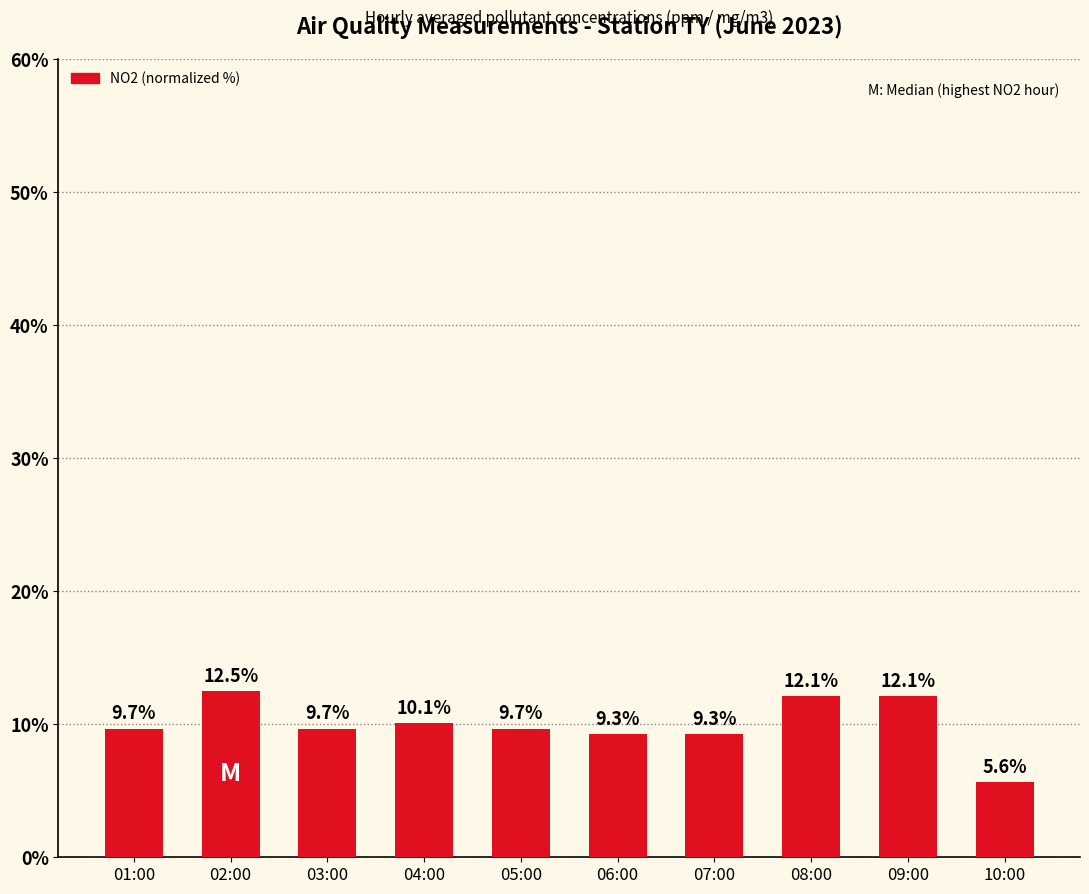

What is the average value?

10.0